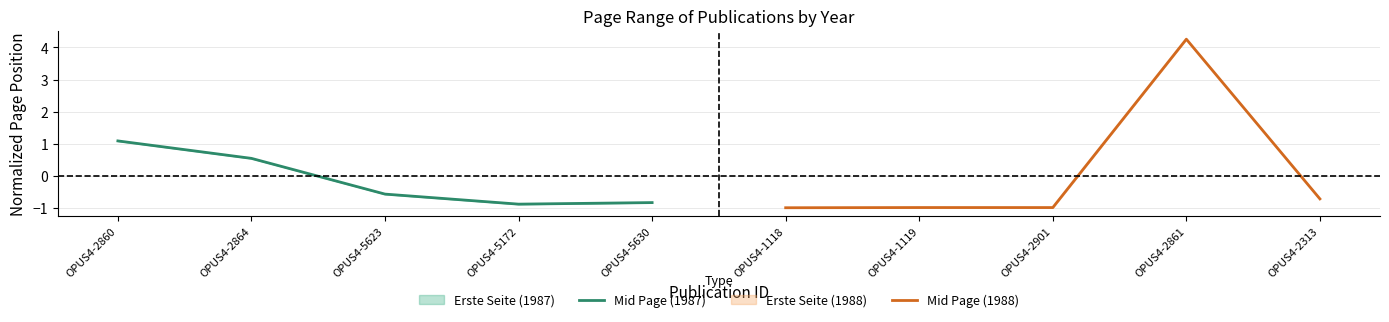

At which label is Mid Page (1987) closest to 0?

OPUS4-2864